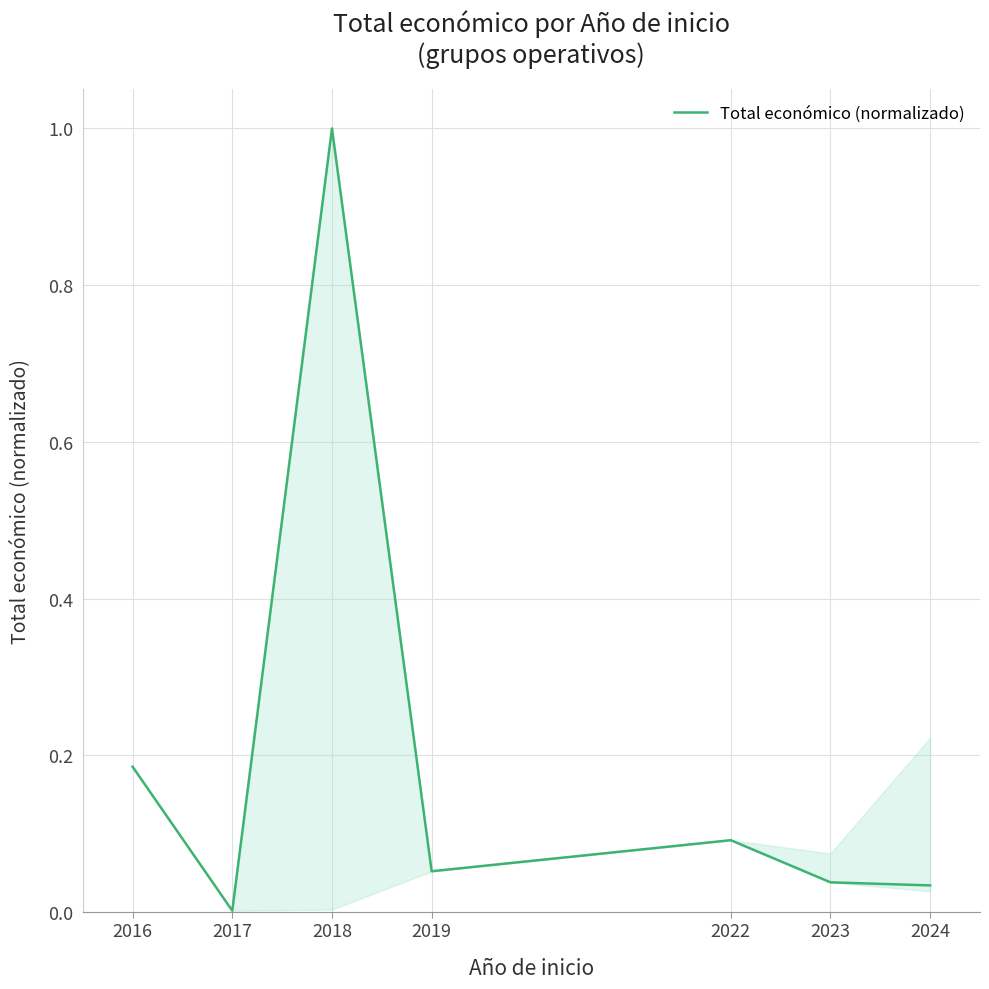

At which category does the data reach its first local peak?

2018